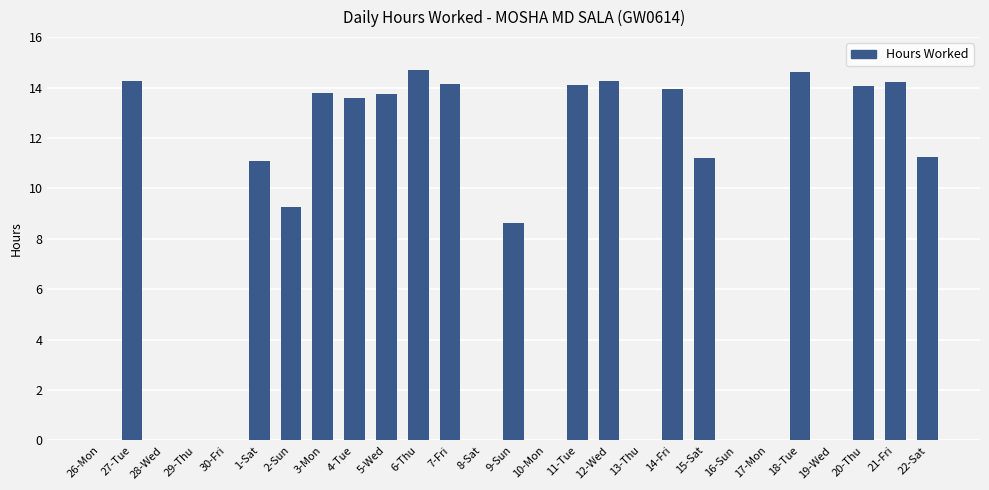

Read the value at 2-Sun.

9.3